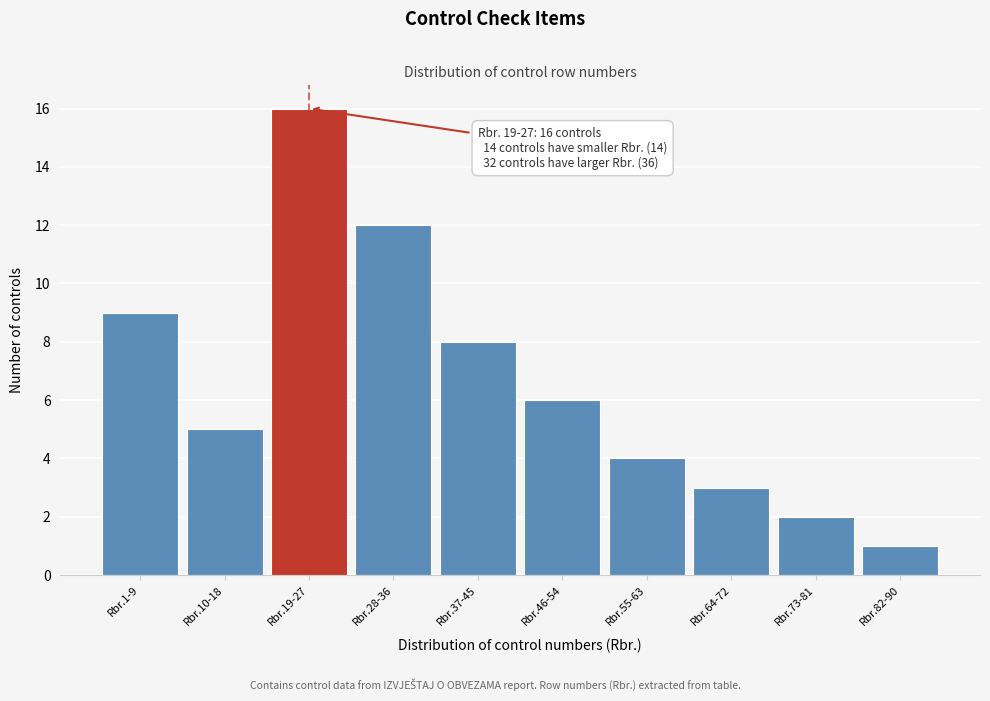

Reading left to right, extract all data points from this chart.

Rbr.1-9=9	Rbr.10-18=5	Rbr.19-27=16	Rbr.28-36=12	Rbr.37-45=8	Rbr.46-54=6	Rbr.55-63=4	Rbr.64-72=3	Rbr.73-81=2	Rbr.82-90=1